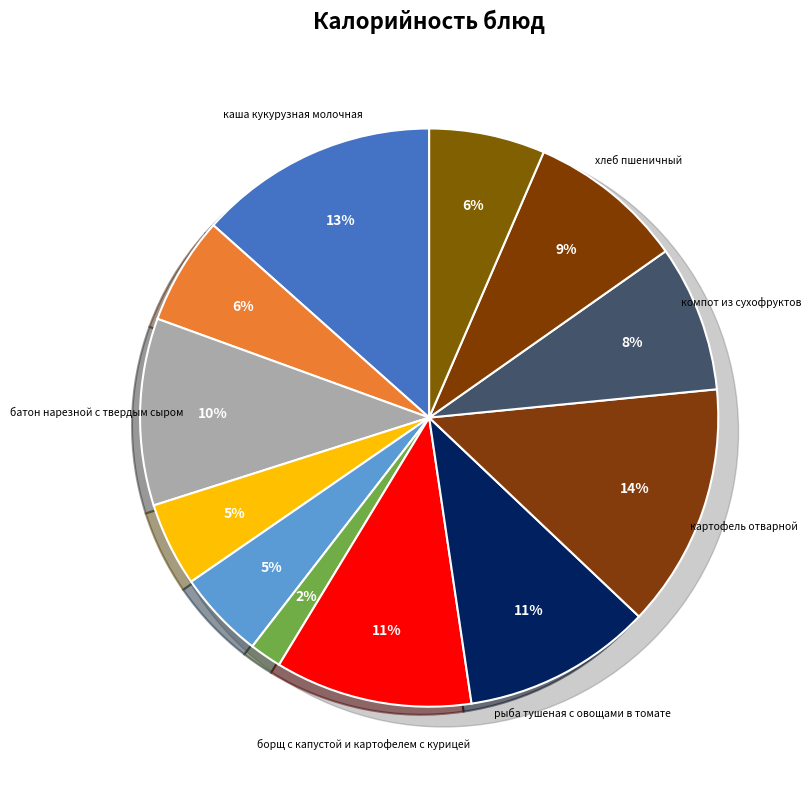

Combined, do яблоко and овощи свежие порционные account for over 50%?

No